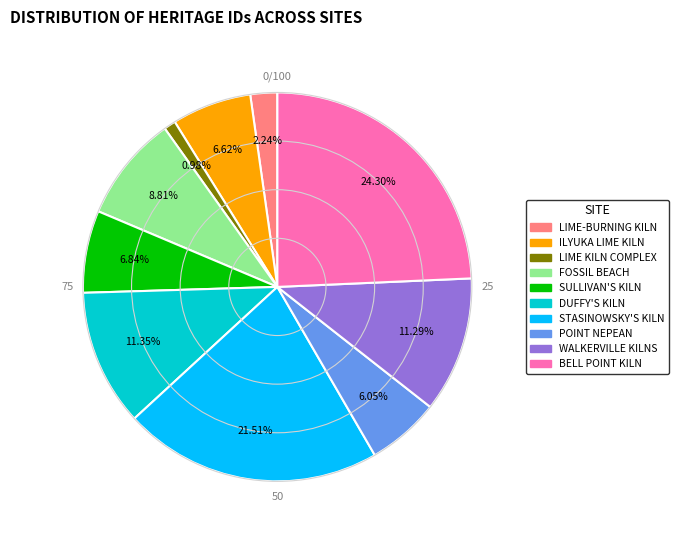

What is the largest slice in the pie chart?

BELL POINT KILN